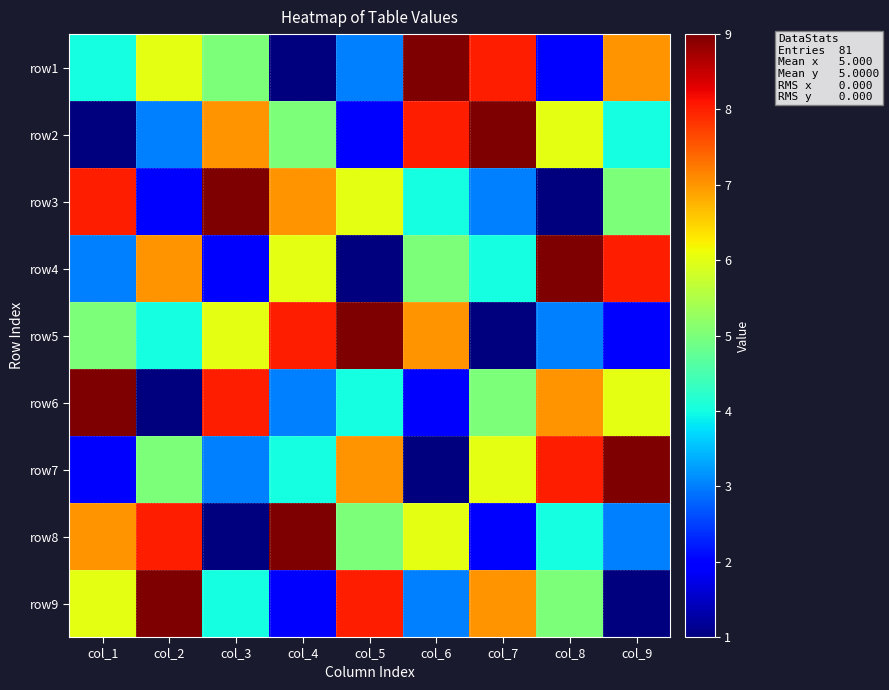

Reading right to left, what are all the values shown in this chart?

row1: col_9=7	col_8=2	col_7=8	col_6=9	col_5=3	col_4=1	col_3=5	col_2=6	col_1=4
row2: col_9=4	col_8=6	col_7=9	col_6=8	col_5=2	col_4=5	col_3=7	col_2=3	col_1=1
row3: col_9=5	col_8=1	col_7=3	col_6=4	col_5=6	col_4=7	col_3=9	col_2=2	col_1=8
row4: col_9=8	col_8=9	col_7=4	col_6=5	col_5=1	col_4=6	col_3=2	col_2=7	col_1=3
row5: col_9=2	col_8=3	col_7=1	col_6=7	col_5=9	col_4=8	col_3=6	col_2=4	col_1=5
row6: col_9=6	col_8=7	col_7=5	col_6=2	col_5=4	col_4=3	col_3=8	col_2=1	col_1=9
row7: col_9=9	col_8=8	col_7=6	col_6=1	col_5=7	col_4=4	col_3=3	col_2=5	col_1=2
row8: col_9=3	col_8=4	col_7=2	col_6=6	col_5=5	col_4=9	col_3=1	col_2=8	col_1=7
row9: col_9=1	col_8=5	col_7=7	col_6=3	col_5=8	col_4=2	col_3=4	col_2=9	col_1=6